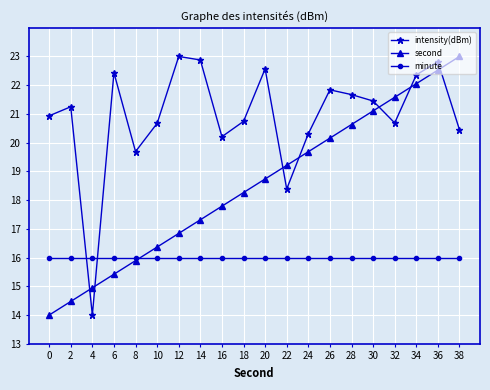

What is the spread (max minus min) of values at 30?

5.5